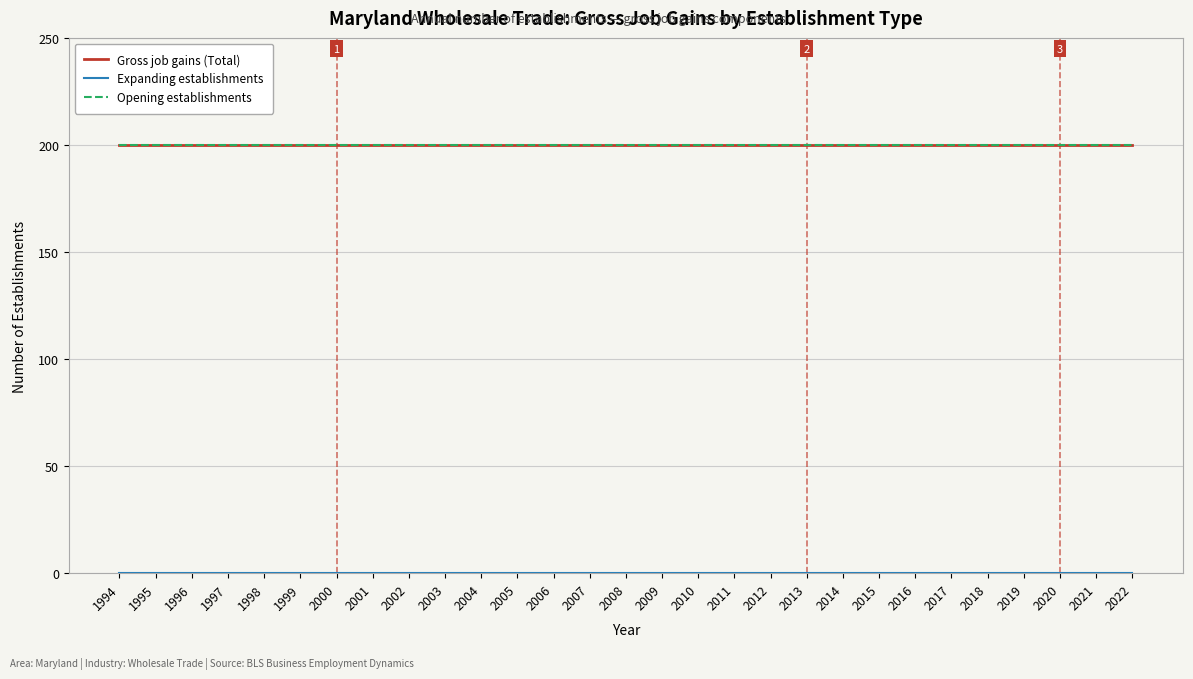

Which label corresponds to the smallest value in the chart?

1994